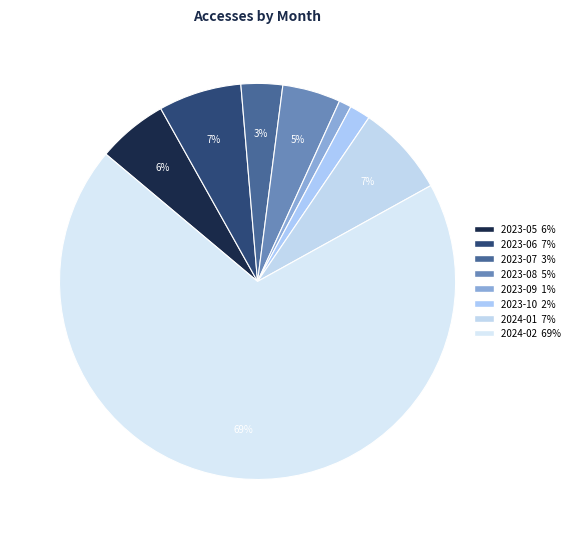

Approximately how many times larger is the value at 2024-01 compared to 2023-06?

1.1